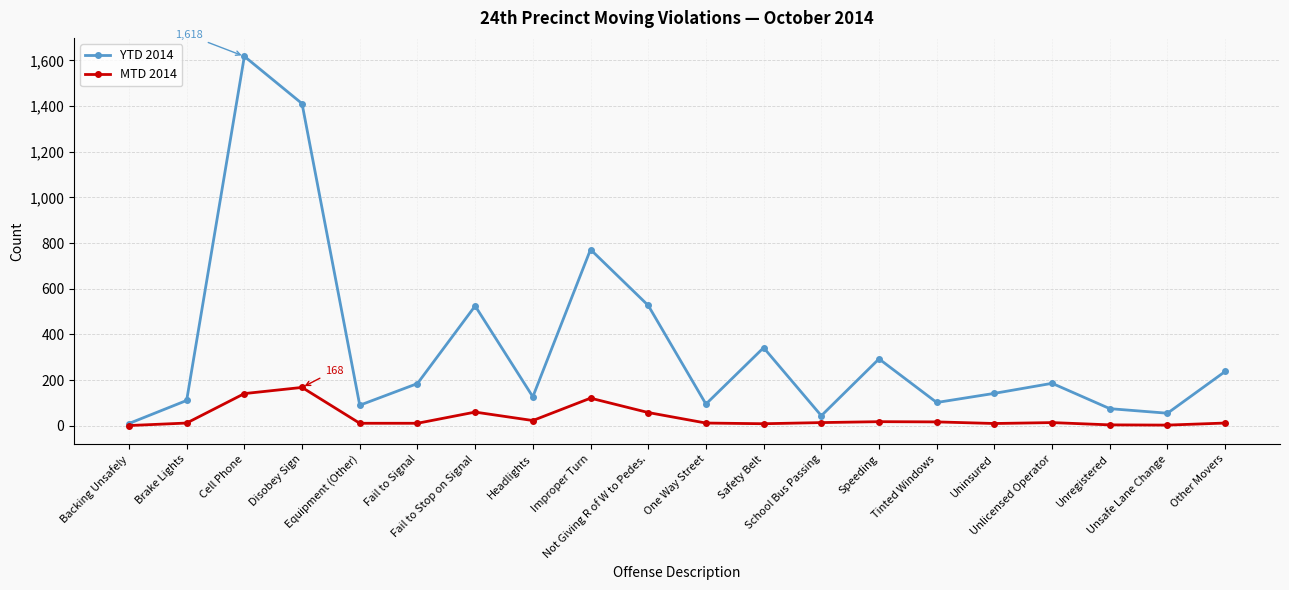

At which category is the sum across all series the highest?

Cell Phone